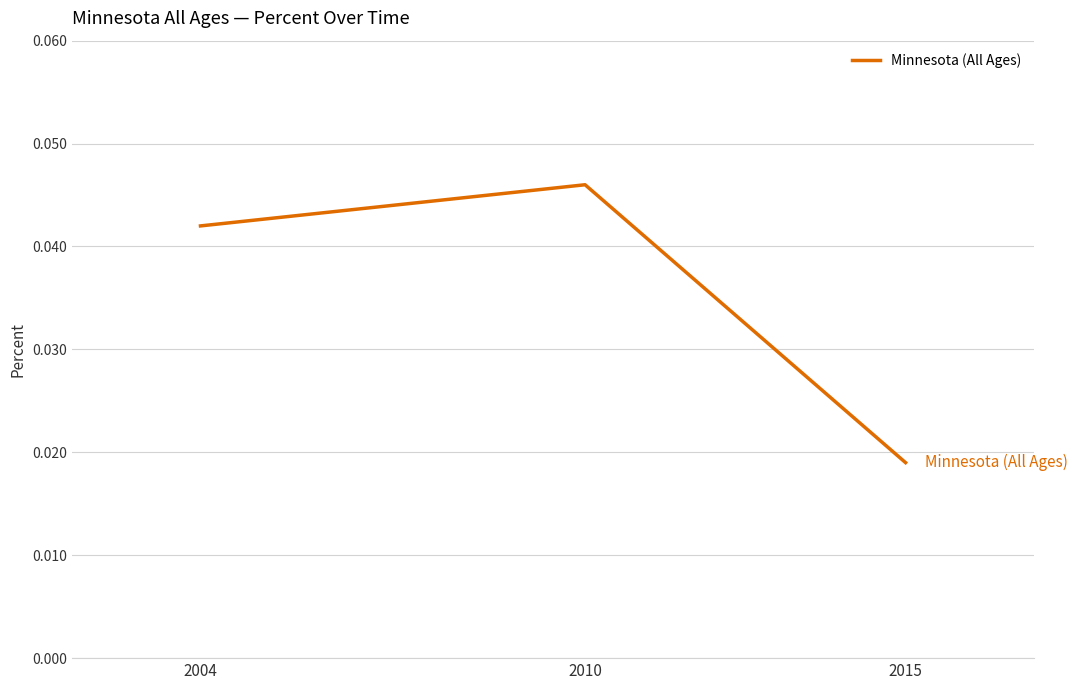

Which label corresponds to the smallest value in the chart?

2015